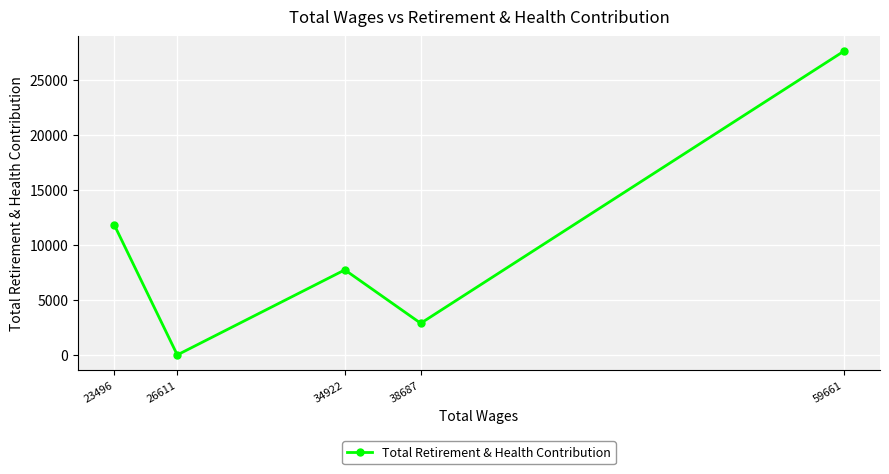

At which category does the chart reach its peak across all series?

59661